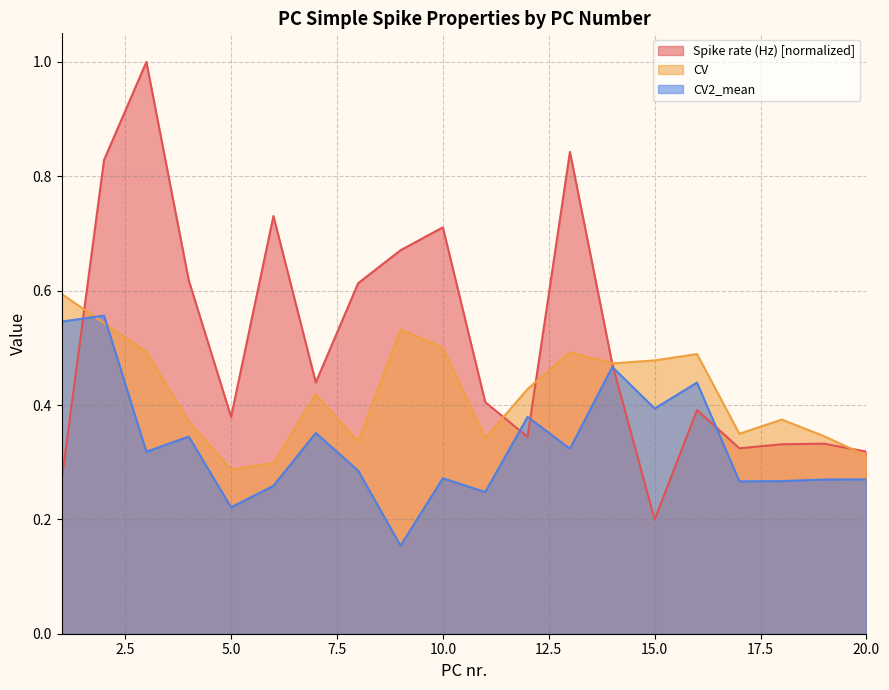

What is the total value across all series at 17?

0.9